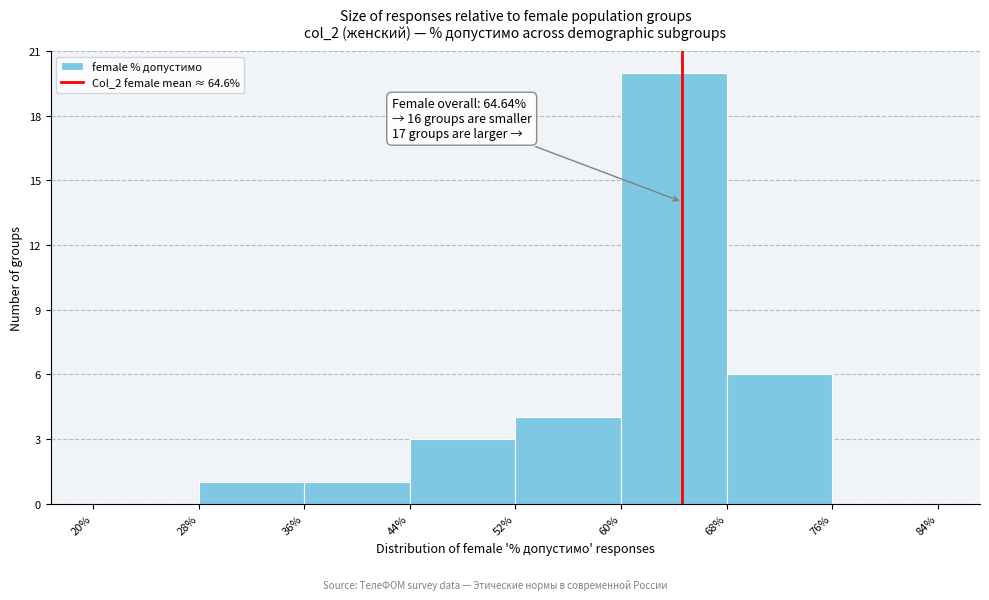

Over which range of the x-axis is the bar tallest?

60% to 68%